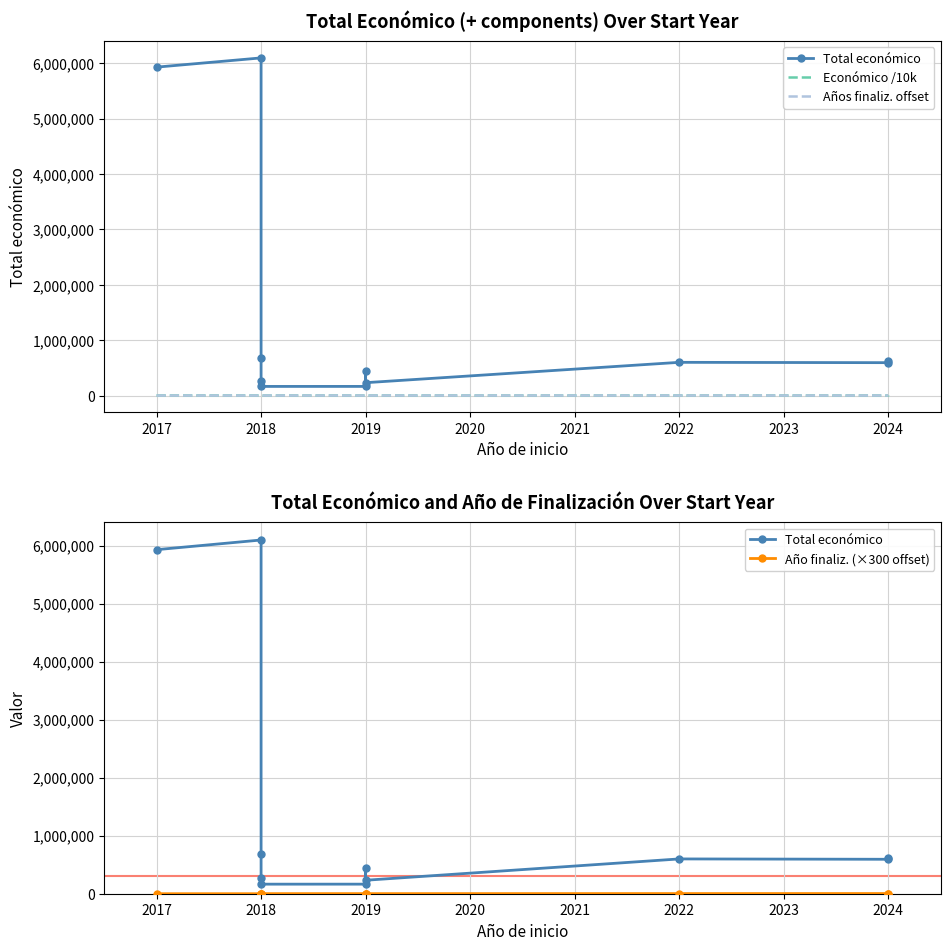

List the series in order of their peak value, highest first.

Total económico, Año finaliz. (×300 offset), Económico /10k, Años finaliz. offset